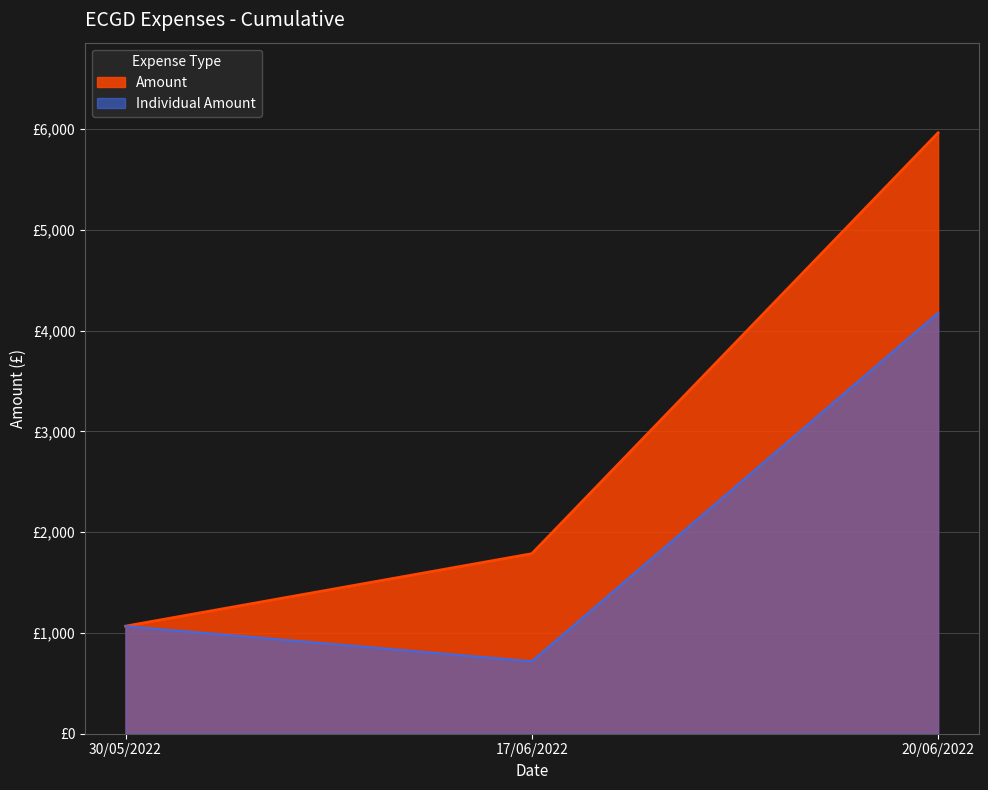

The chart shows a value of 7365.5 at 20/06/2022. True or false?

False